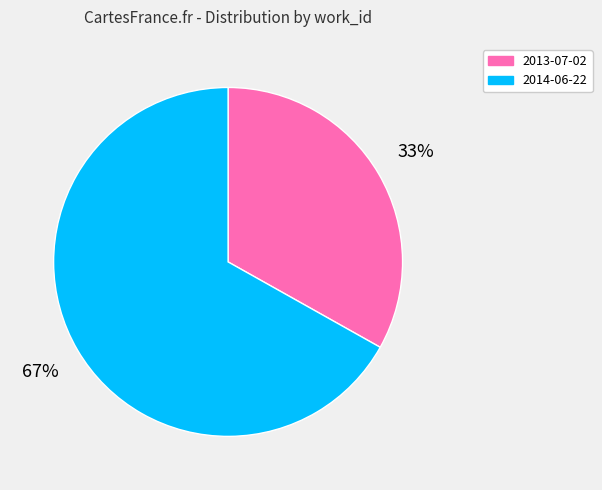

Count the number of slices in the pie.

2